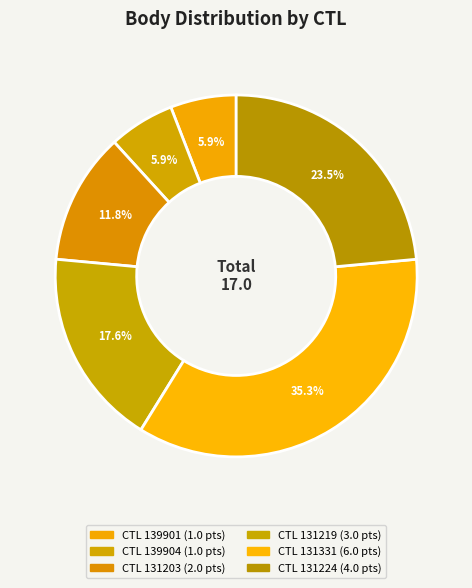

Count the number of slices in the pie.

6